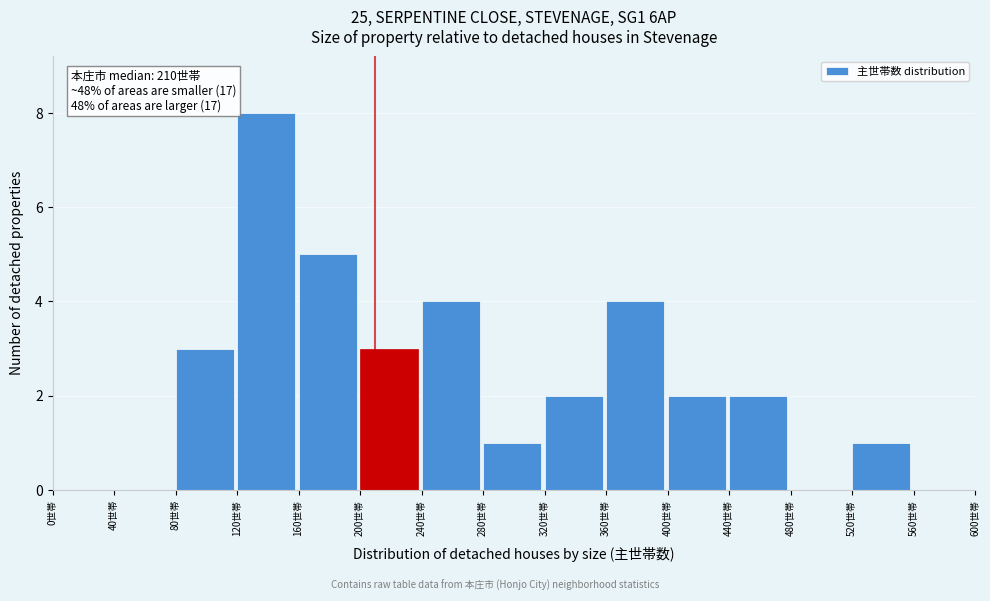

Over which range of the x-axis is the bar tallest?

120 to 160